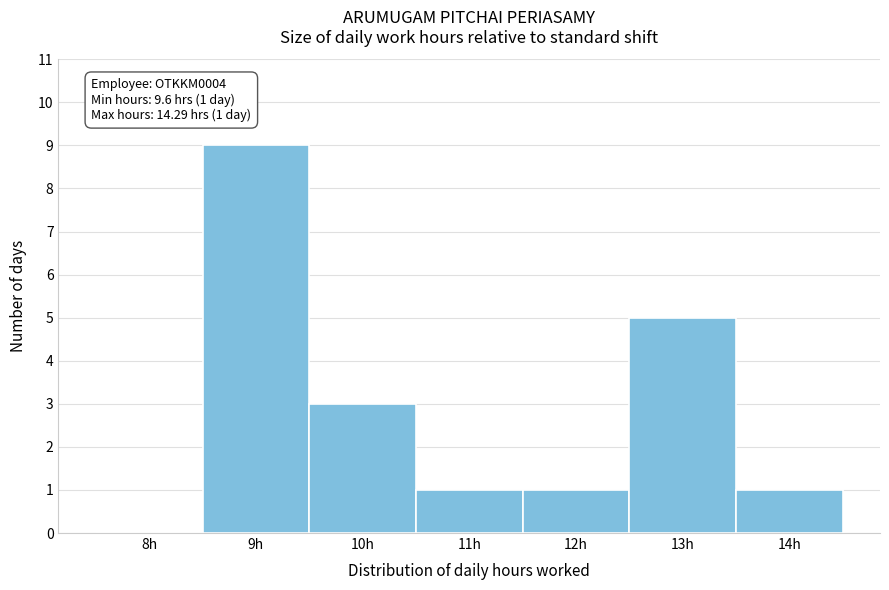

Reading left to right, what are all the values shown in this chart?

8h=0	9h=9	10h=3	11h=1	12h=1	13h=5	14h=1